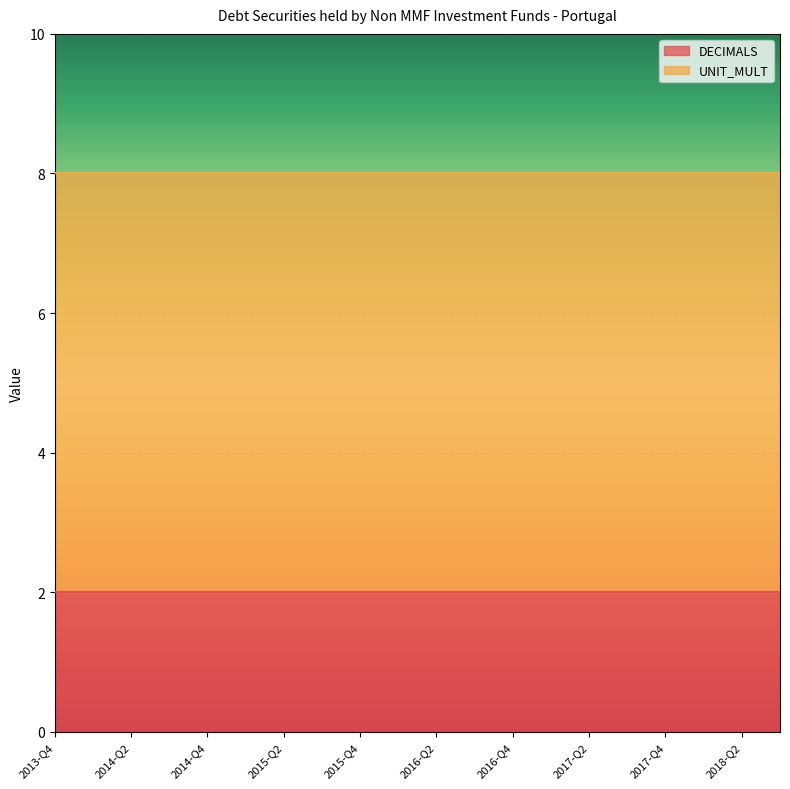

True or false: DECIMALS and UNIT_MULT intersect in this chart.

False